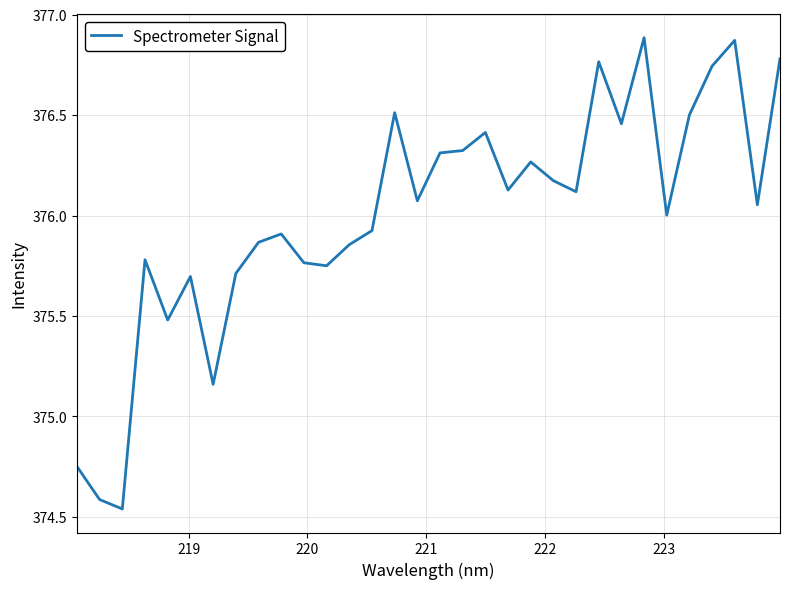

What is the difference between the maximum and minimum values?

2.3